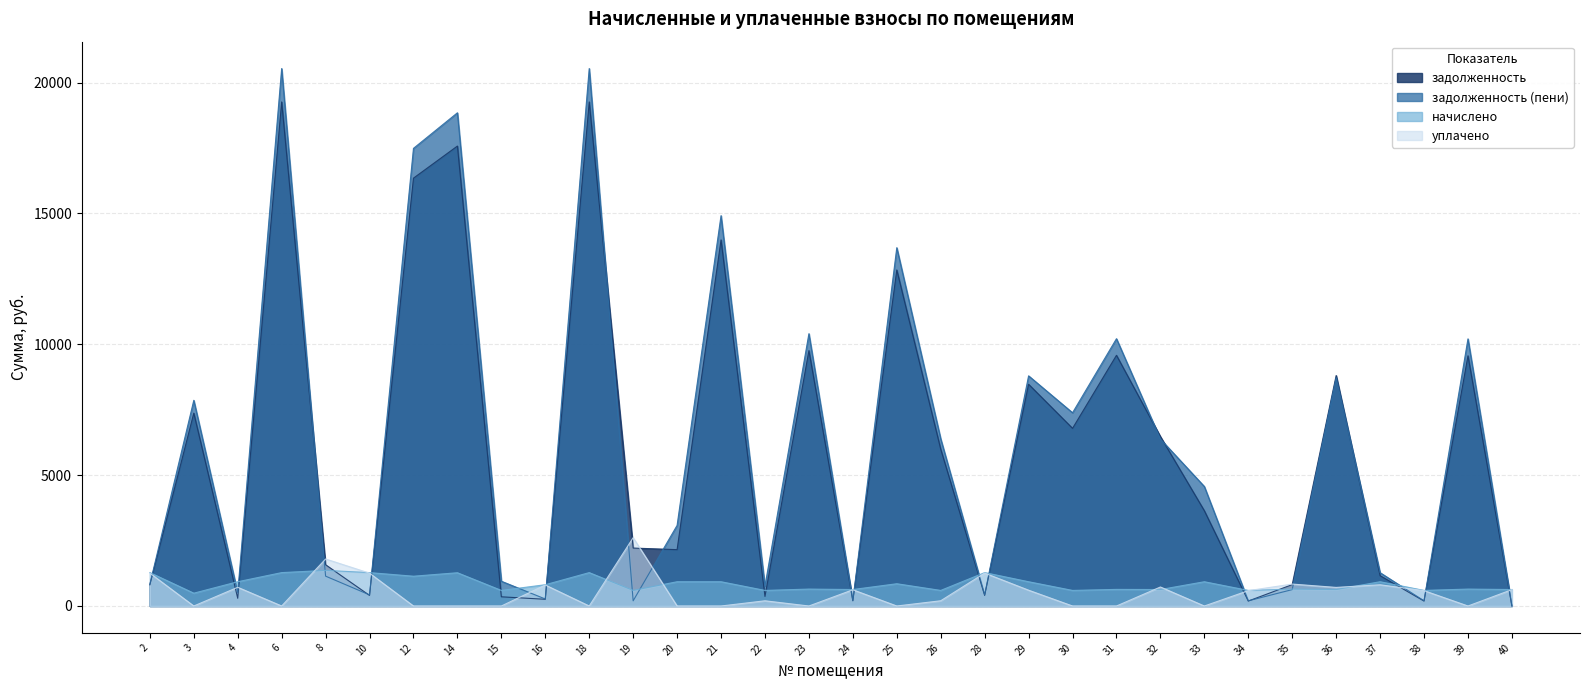

Between 12 and 30, which series saw the biggest shift?

задолженность (пени)